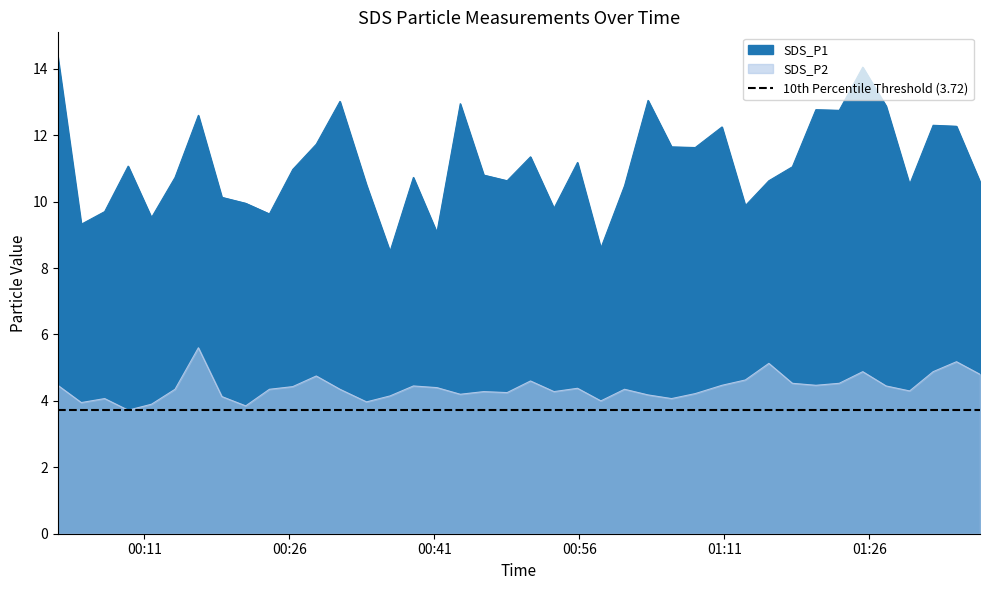

In SDS_P2, how many points are lower than both neighbors (excluding endpoints)?

11